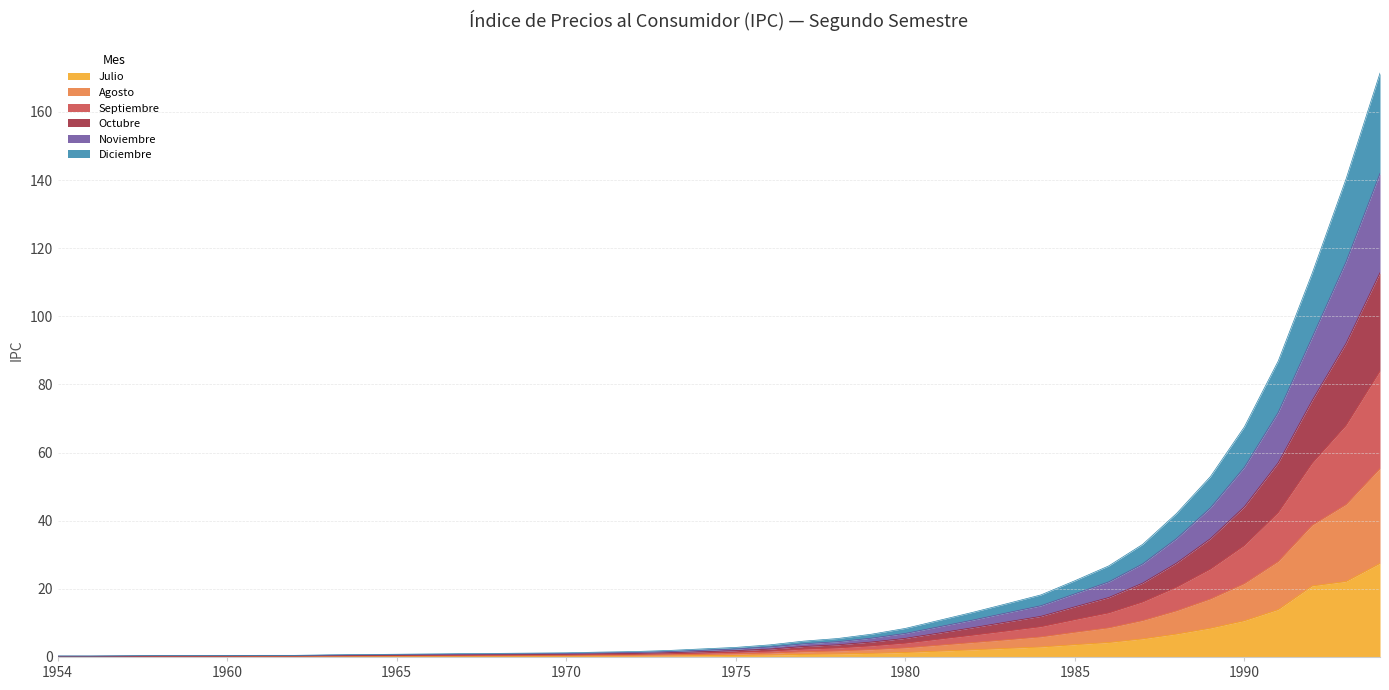

True or false: Agosto and Noviembre intersect in this chart.

False